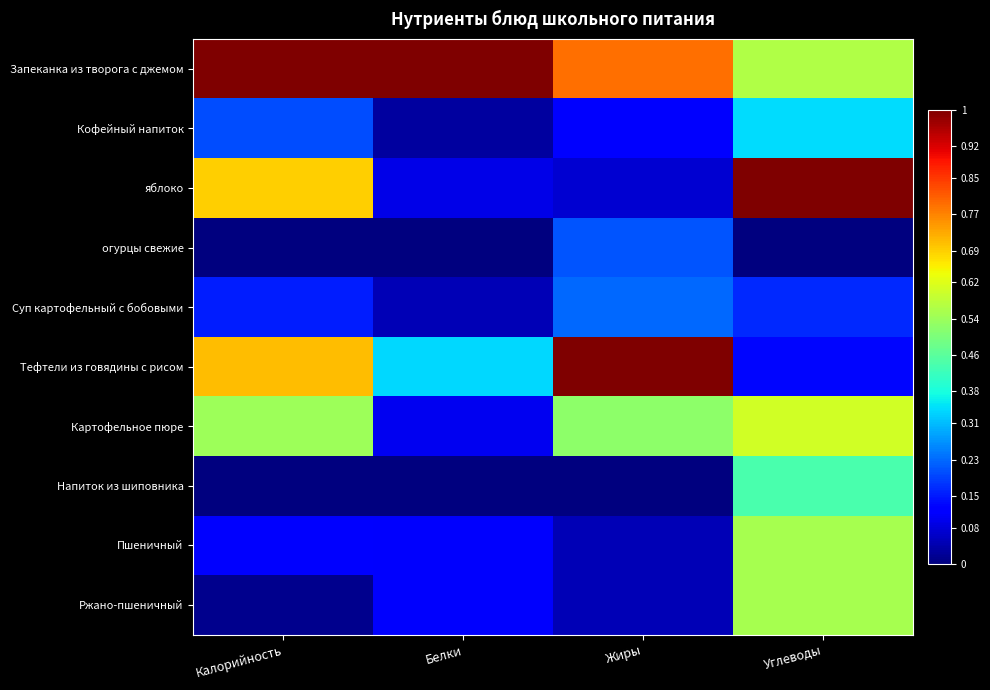

Count the number of categories in the chart.

4